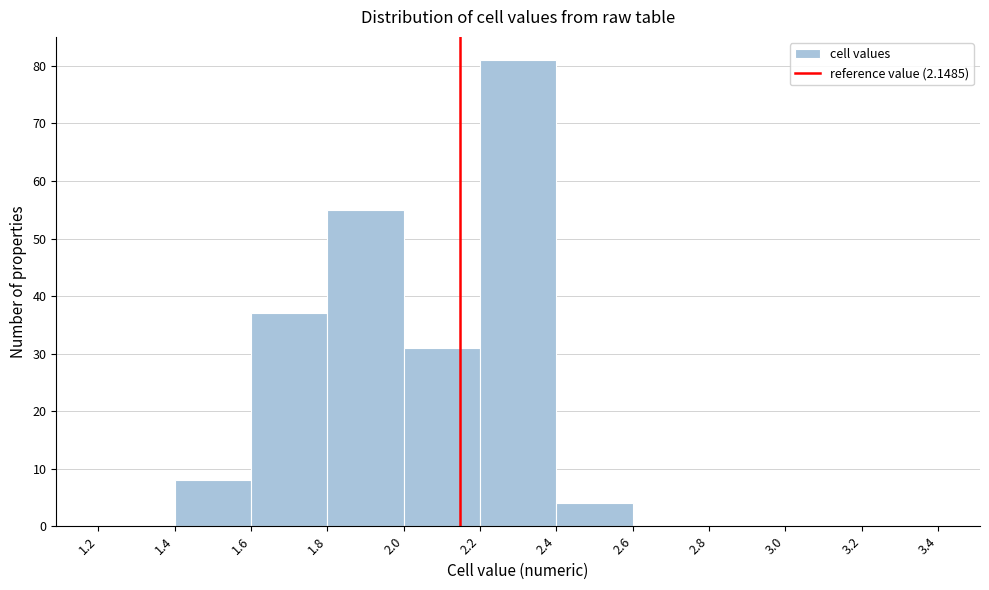

Reading left to right, transcribe this chart: for each bar, give the range it covers on the x-axis and its height. The values are not printed on the chart, so give them approximately, as read against the axis.

1.2 to 1.4: 0
1.4 to 1.6: 8
1.6 to 1.8: 37
1.8 to 2.0: 55
2.0 to 2.2: 31
2.2 to 2.4: 81
2.4 to 2.6: 4
2.6 to 2.8: 0
2.8 to 3.0: 0
3.0 to 3.2: 0
3.2 to 3.4: 0